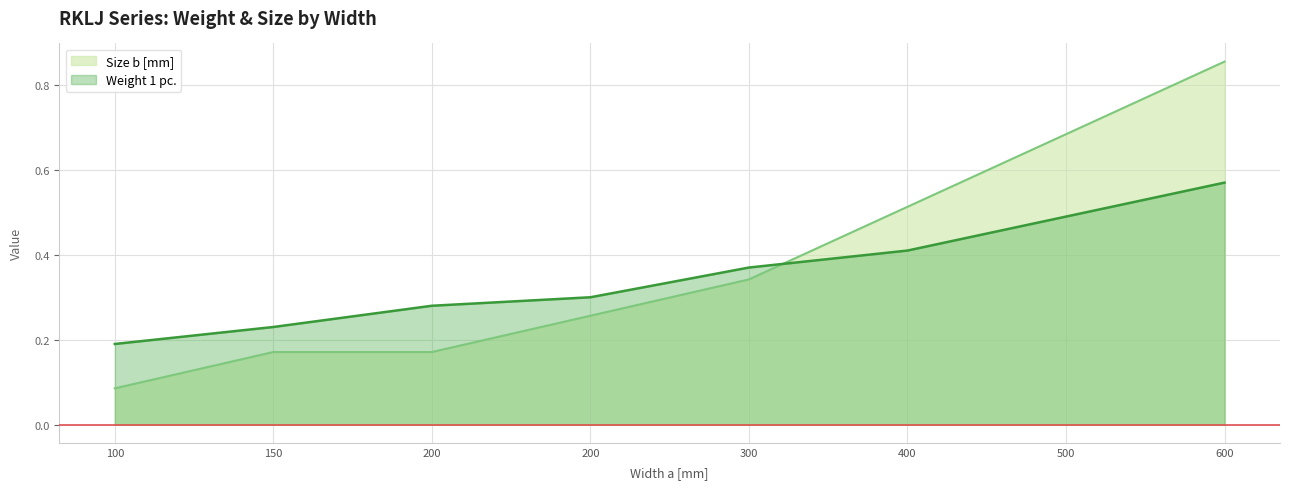

What is the value of the Weight 1 pc. point at the 5th from the left?

0.4